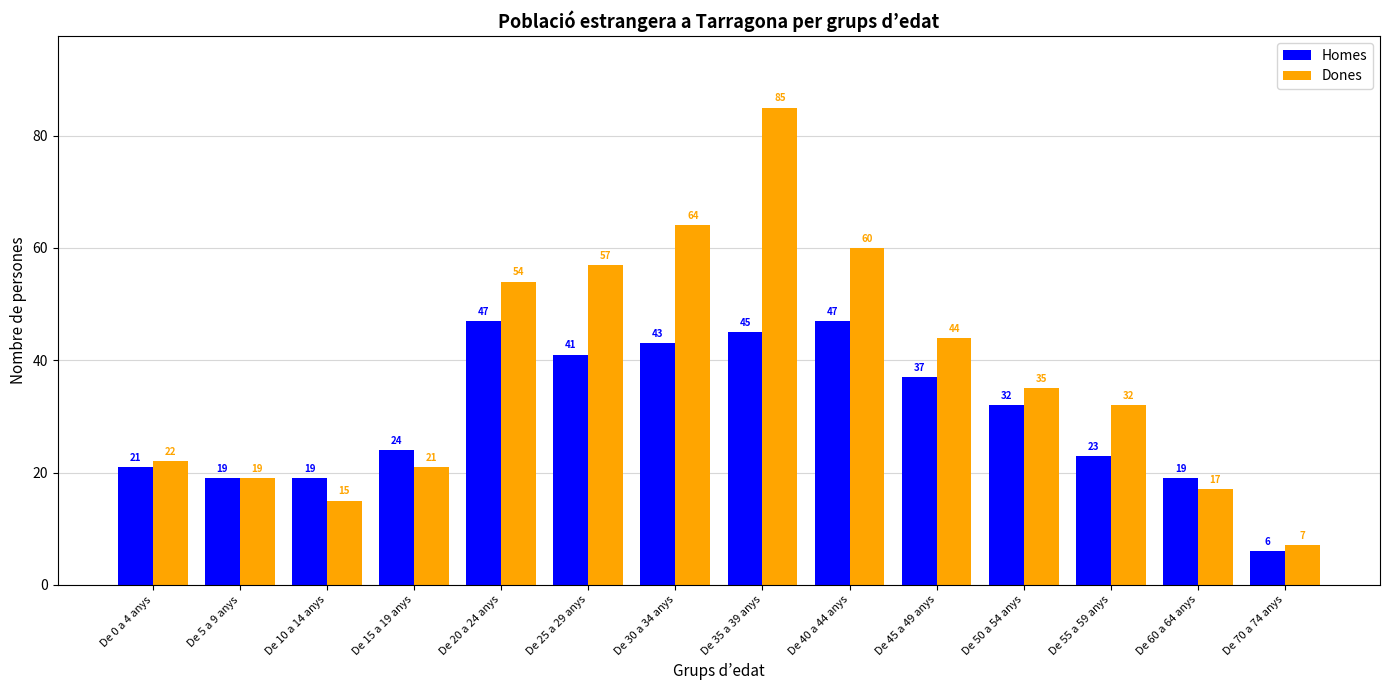

What is the average value of the Homes series?

30